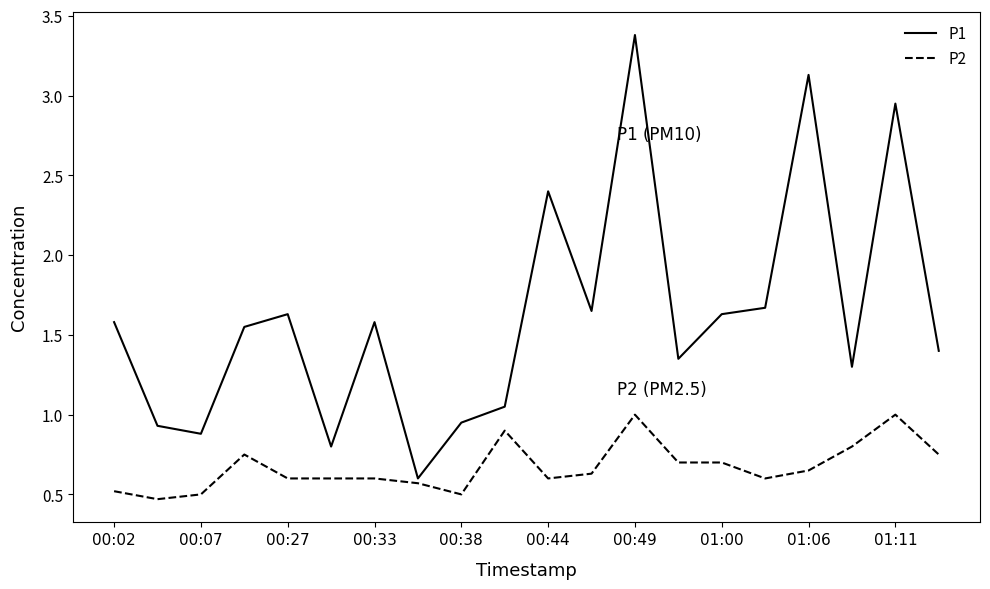

Rank the series by their average value, from highest to lowest.

P1, P2